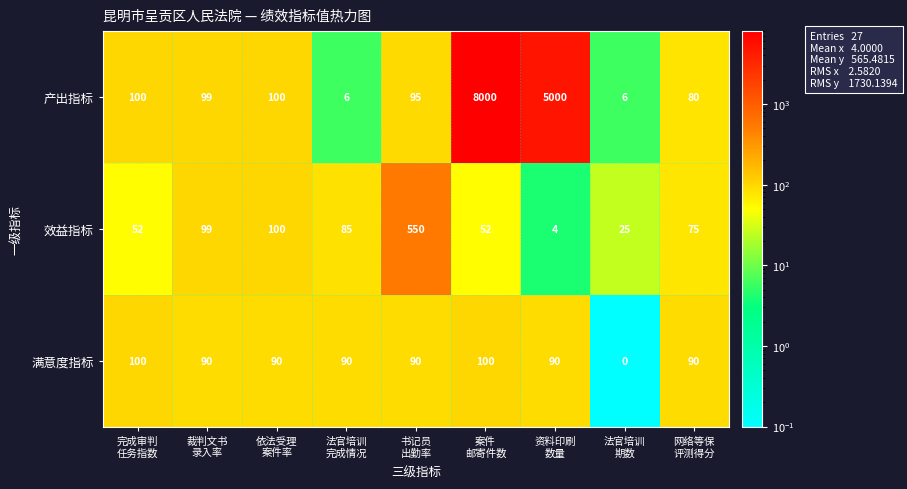

Reading left to right, transcribe all the data shown in this chart.

产出指标: 100	99	100	6	95	8000	5000	6	80
效益指标: 52	99	100	85	550	52	4	25	75
满意度指标: 100	90	90	90	90	100	90	0	90